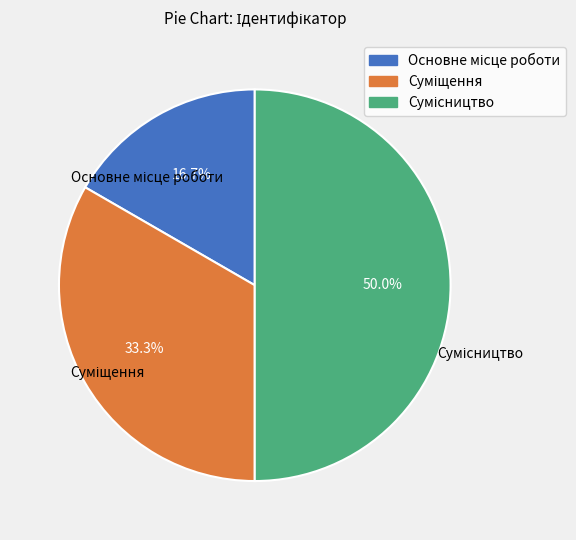

What is the change in value from Основне місце роботи to Сумісництво?

+2